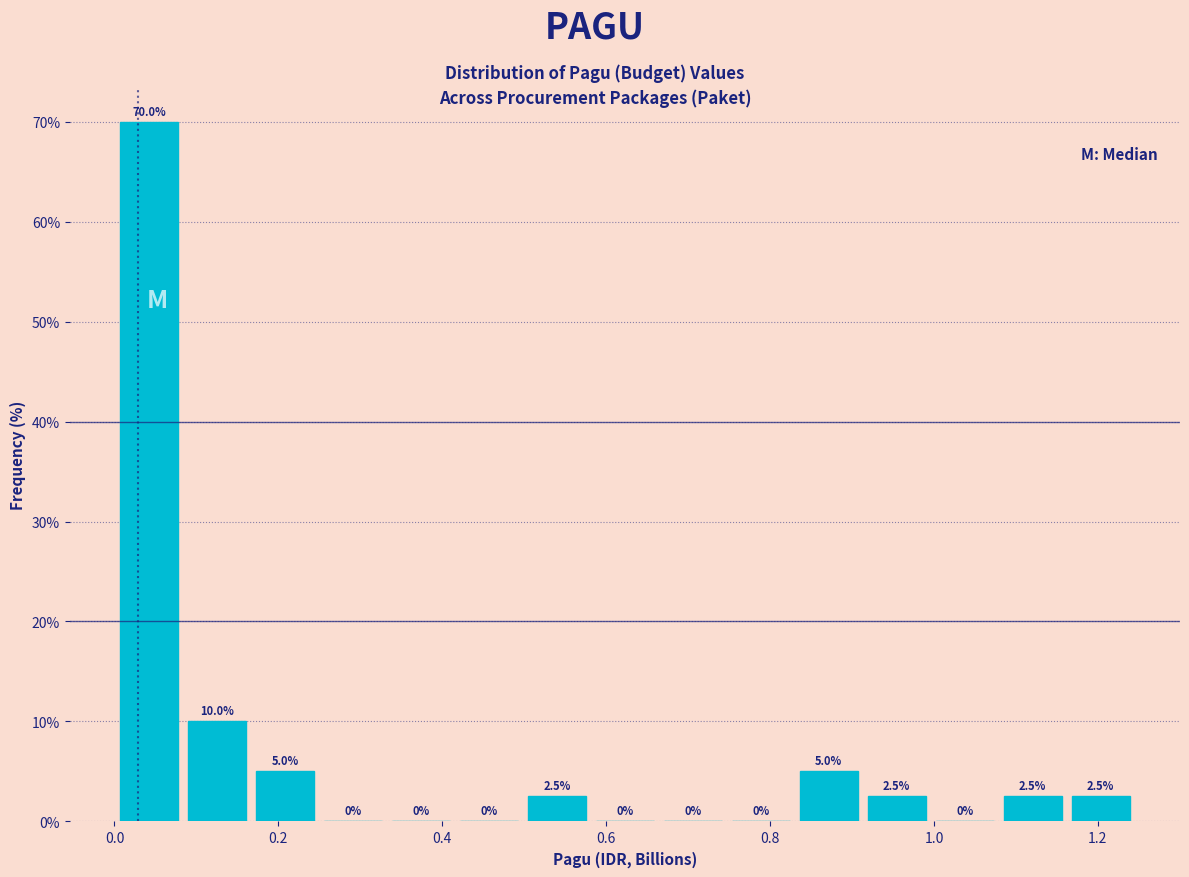

Which range on the x-axis has the tallest bar?

0.00 to 0.08